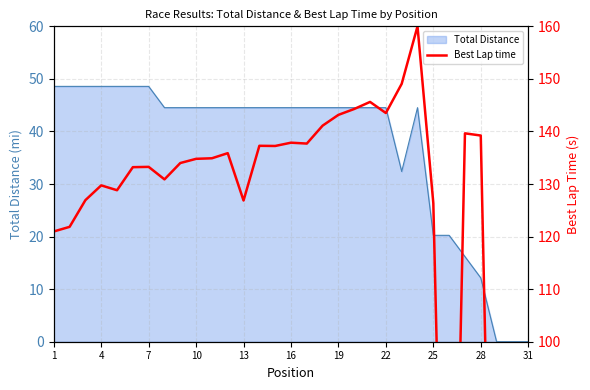

True or false: the data shows 137.2 at 14.

True